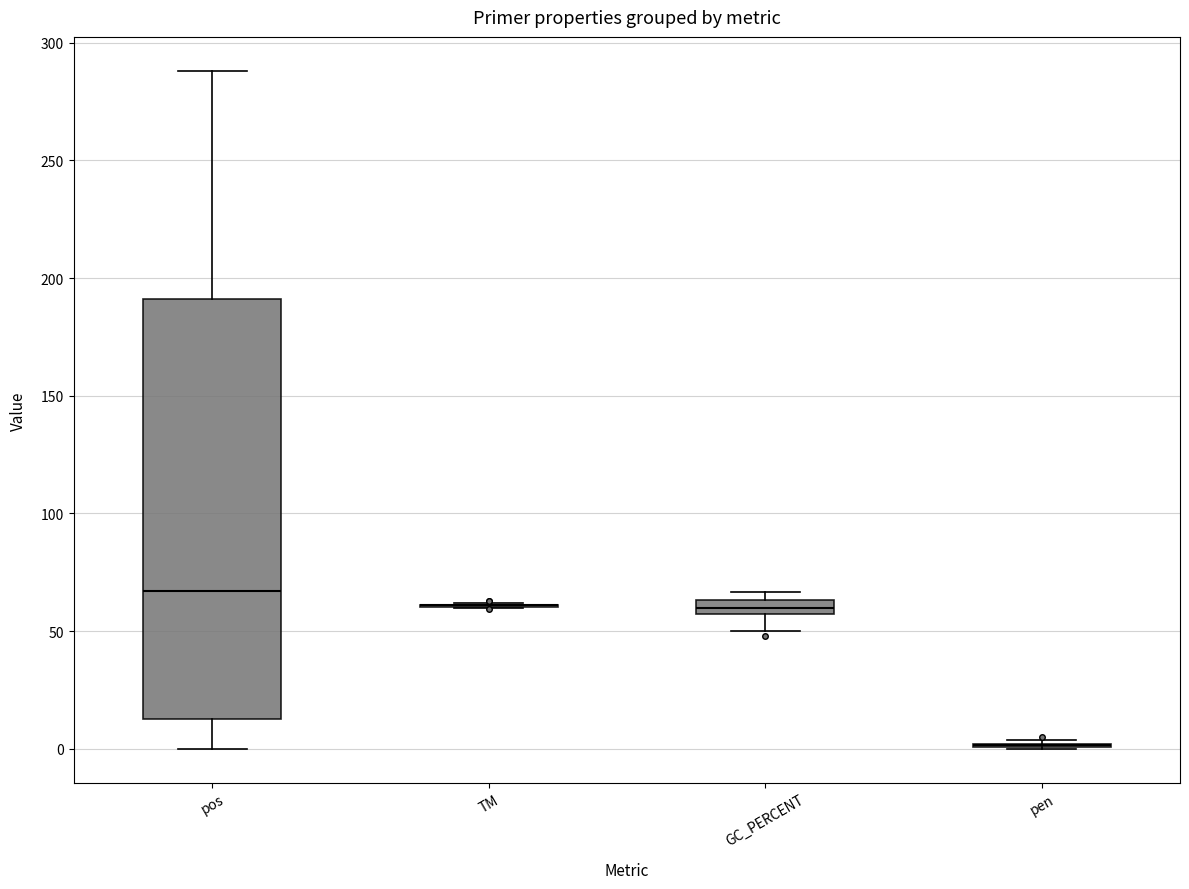

Which box is the tallest, from its lower edge to its upper edge?

pos